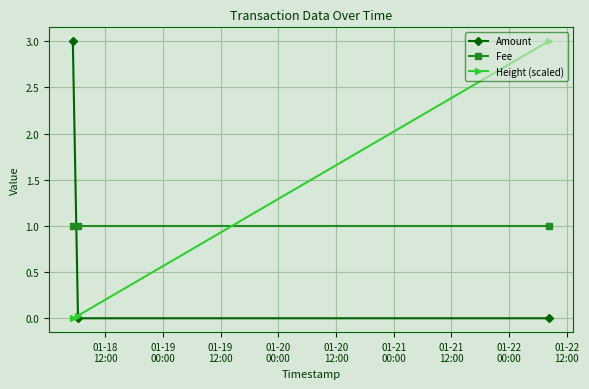

How many lines are shown in the chart?

3